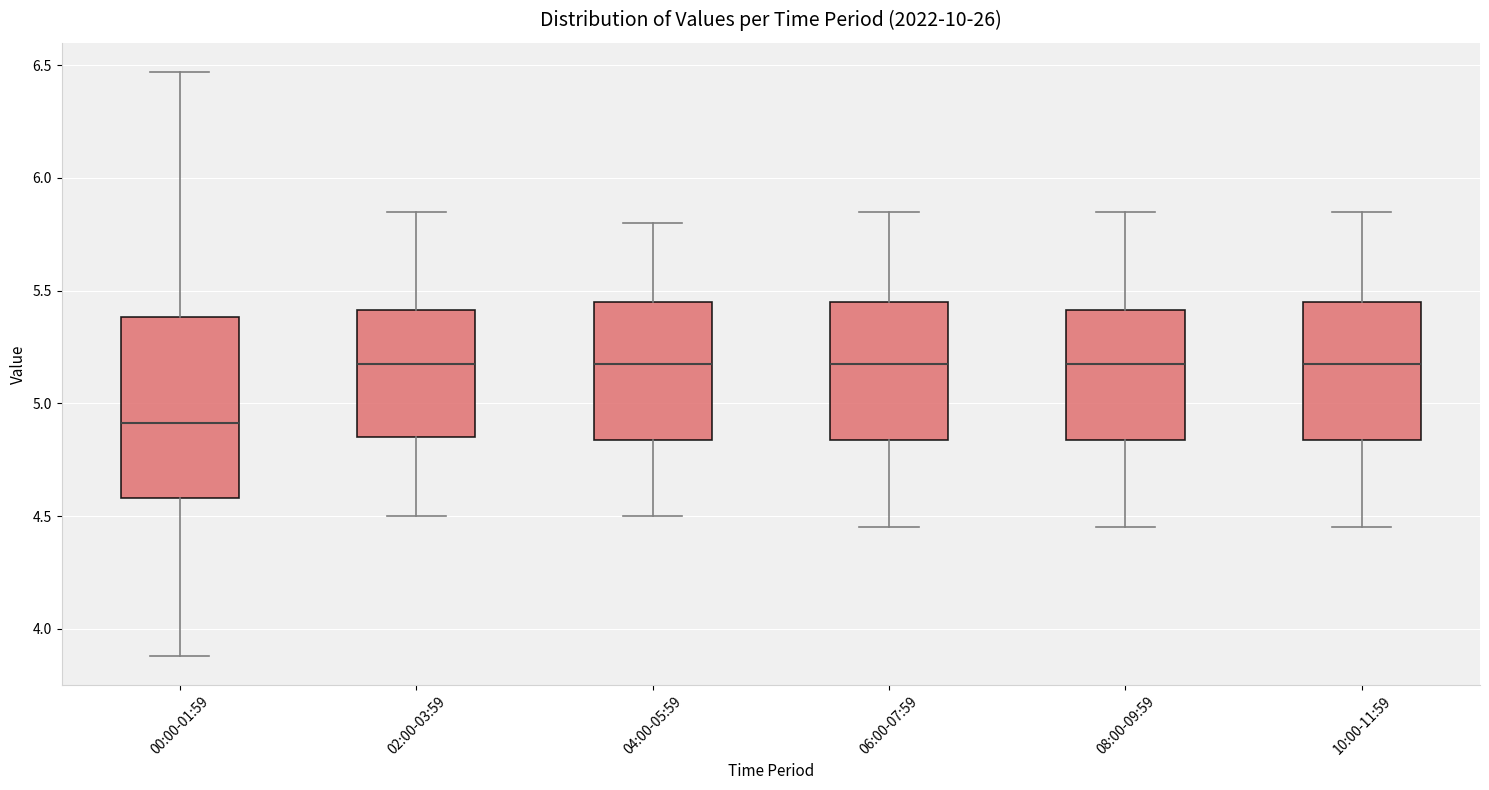

Reading left to right, read every box against the y-axis: the position of its median line, the range the box covers, and the ends of its whiskers. The values are not printed on the chart, so give them approximately, as read against the axis.

00:00-01:59: median 4.90, box 4.60 to 5.40, whiskers 3.90 to 6.45
02:00-03:59: median 5.20, box 4.85 to 5.40, whiskers 4.50 to 5.85
04:00-05:59: median 5.20, box 4.85 to 5.45, whiskers 4.50 to 5.80
06:00-07:59: median 5.20, box 4.85 to 5.45, whiskers 4.45 to 5.85
08:00-09:59: median 5.20, box 4.85 to 5.40, whiskers 4.45 to 5.85
10:00-11:59: median 5.20, box 4.85 to 5.45, whiskers 4.45 to 5.85